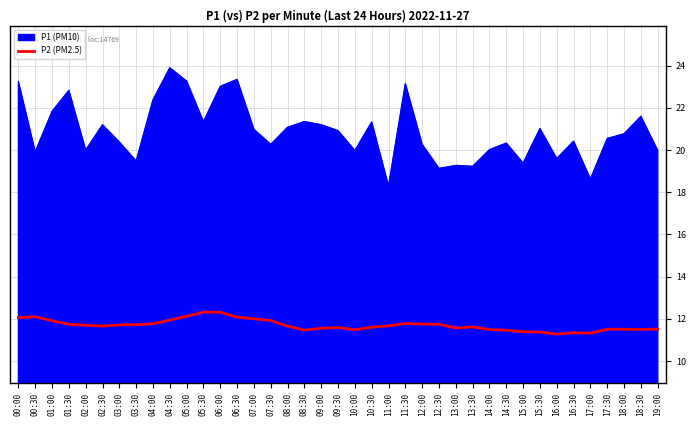

What is the greatest value displayed?

23.9